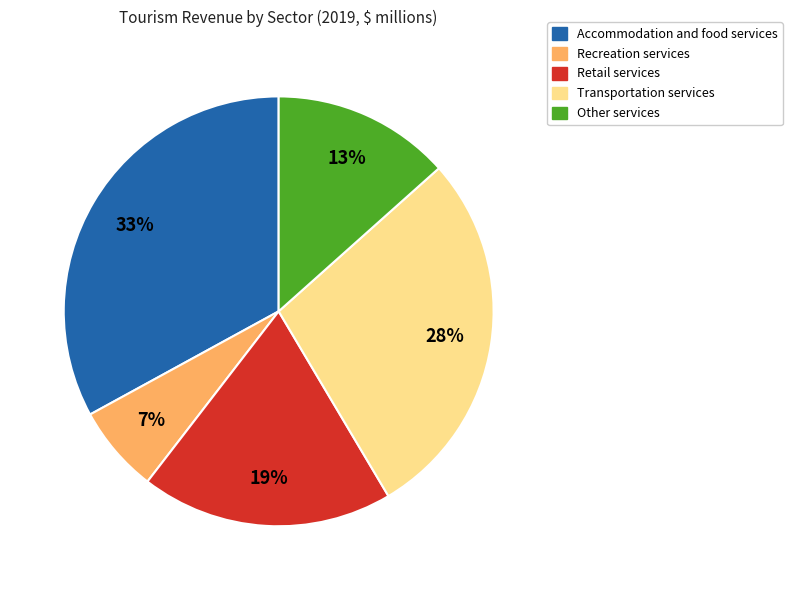

Between Accommodation and food services and Other services, which is larger?

Accommodation and food services